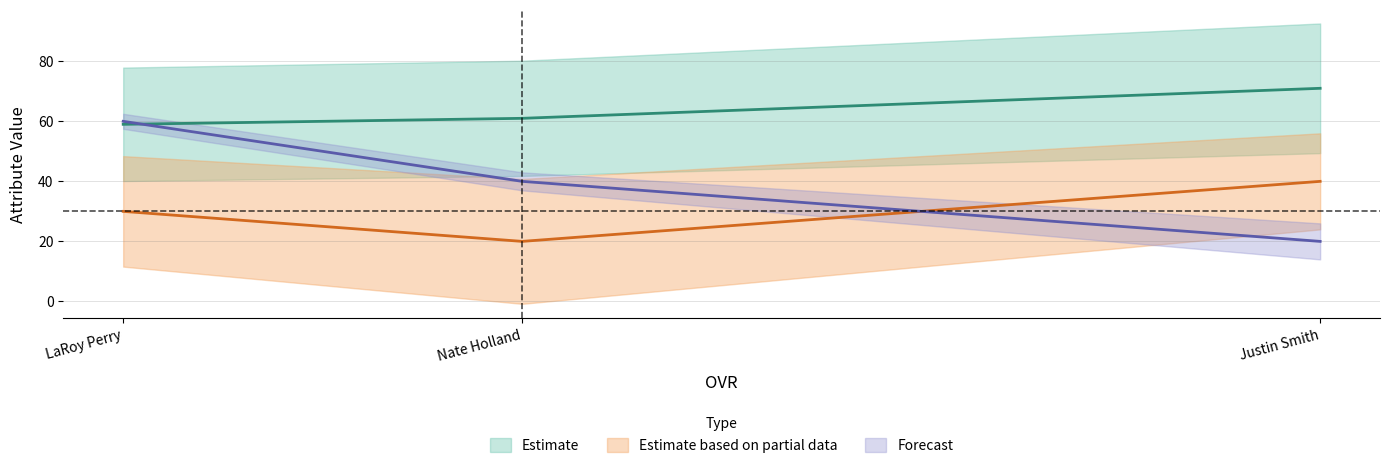

What is the total value across all series at Nate Holland?

121